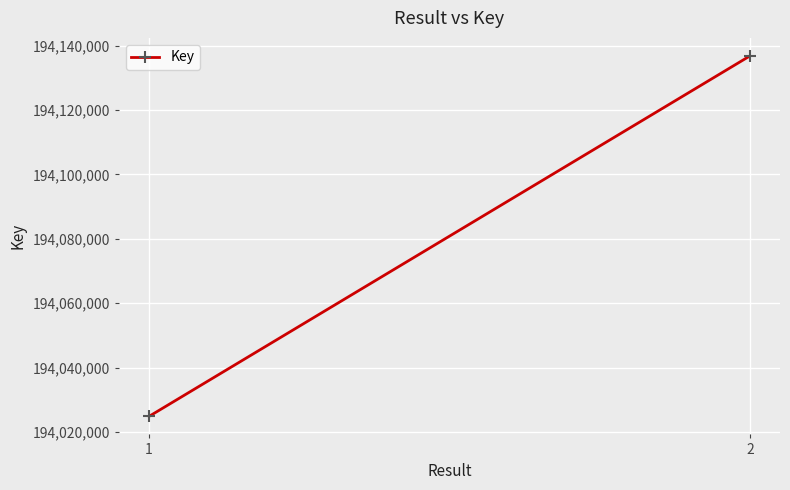

True or false: the data shows 194024817 at 1.

True